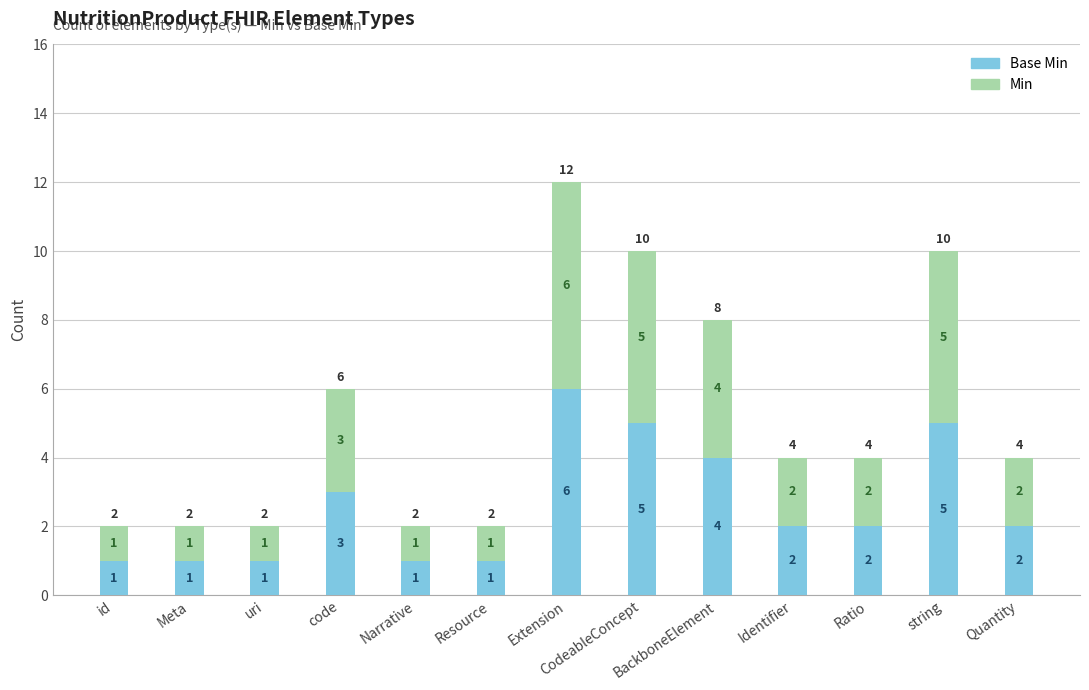

At which category is the sum across all series the highest?

Extension